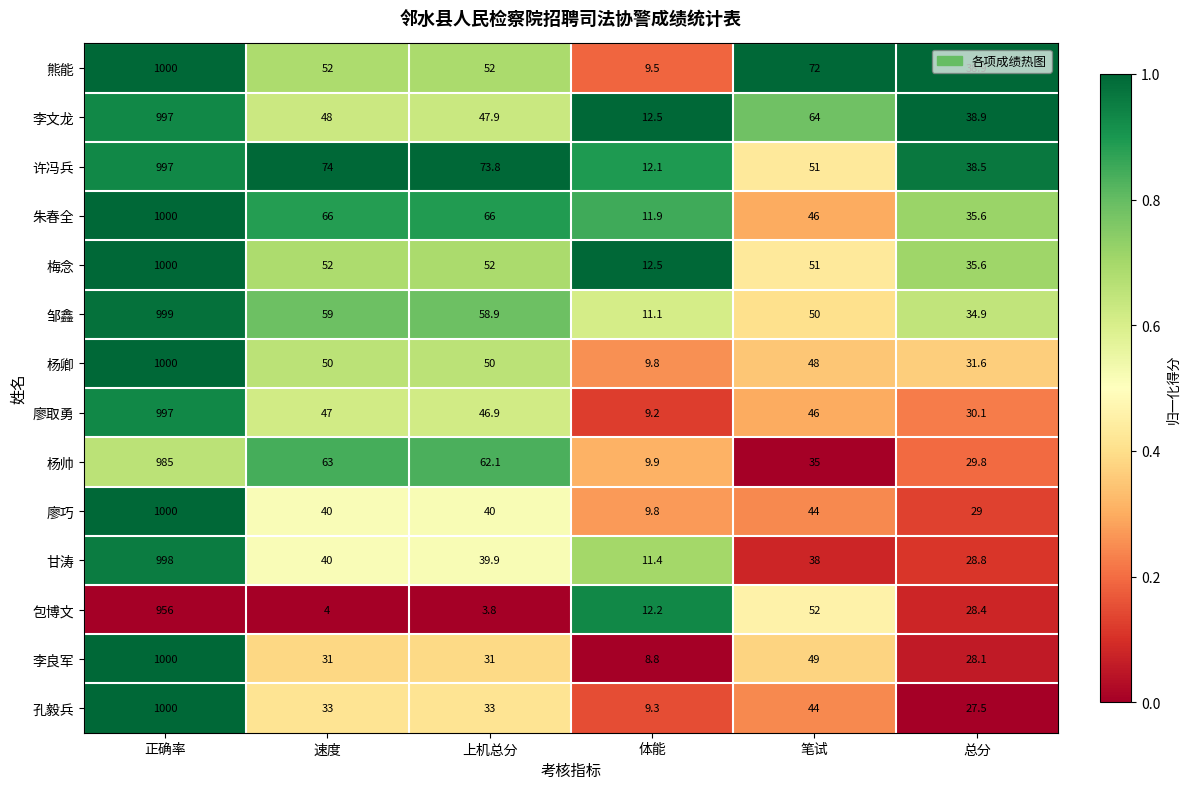

Which series has the largest total across all categories?

许冯兵